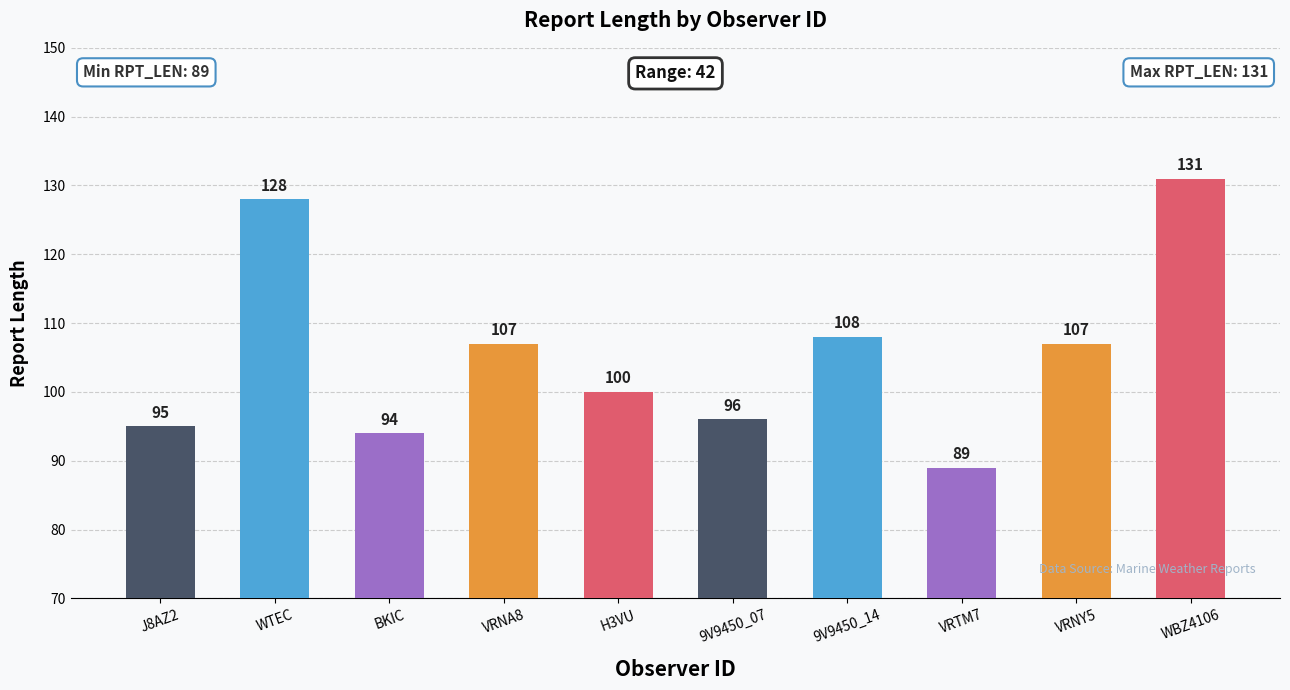

The chart shows a value of 108 at 9V9450_14. True or false?

True